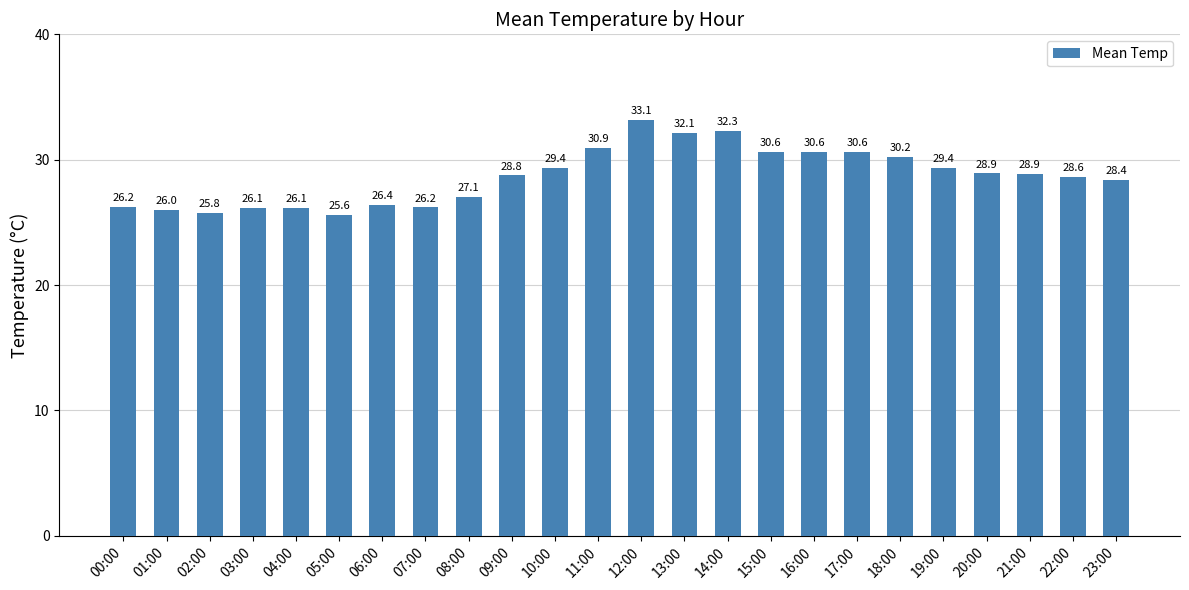

What is the difference between the values at 01:00 and 23:00?

2.4